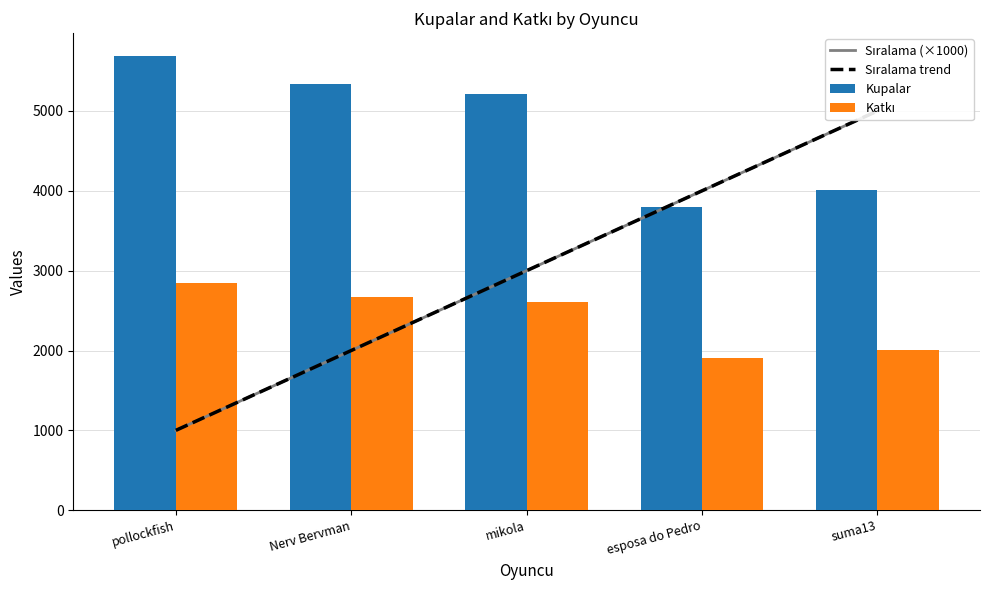

Reading left to right, extract all data points from this chart.

Sıralama (×1000): pollockfish=1000	Nerv Bervman=2000	mikola=3000	esposa do Pedro=4000	suma13=5000
Sıralama trend: pollockfish=1000	Nerv Bervman=2000	mikola=3000	esposa do Pedro=4000	suma13=5000
Kupalar: pollockfish=5690	Nerv Bervman=5335	mikola=5211	esposa do Pedro=3800	suma13=4009
Katkı: pollockfish=2845	Nerv Bervman=2667	mikola=2605	esposa do Pedro=1900	suma13=2004